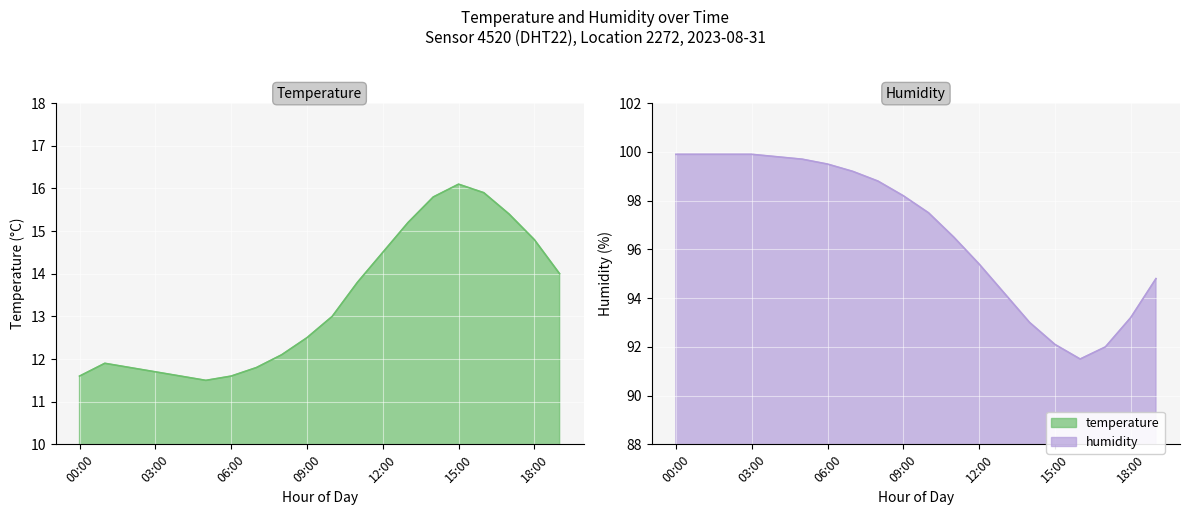

How many lines are shown in the chart?

2